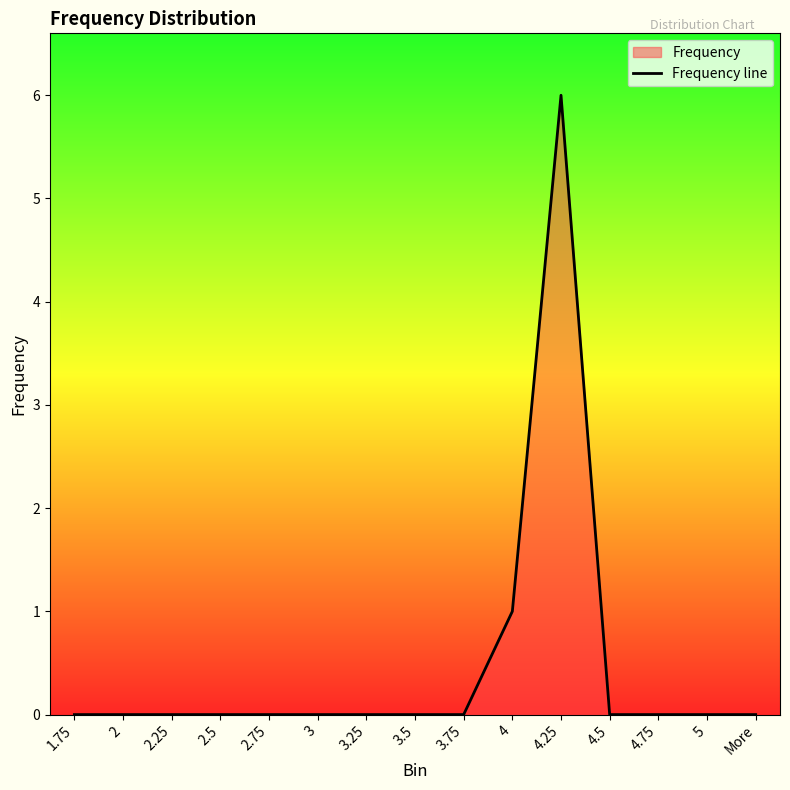

Reading left to right, transcribe all the data shown in this chart.

1.75=0	2=0	2.25=0	2.5=0	2.75=0	3=0	3.25=0	3.5=0	3.75=0	4=1	4.25=6	4.5=0	4.75=0	5=0	More=0